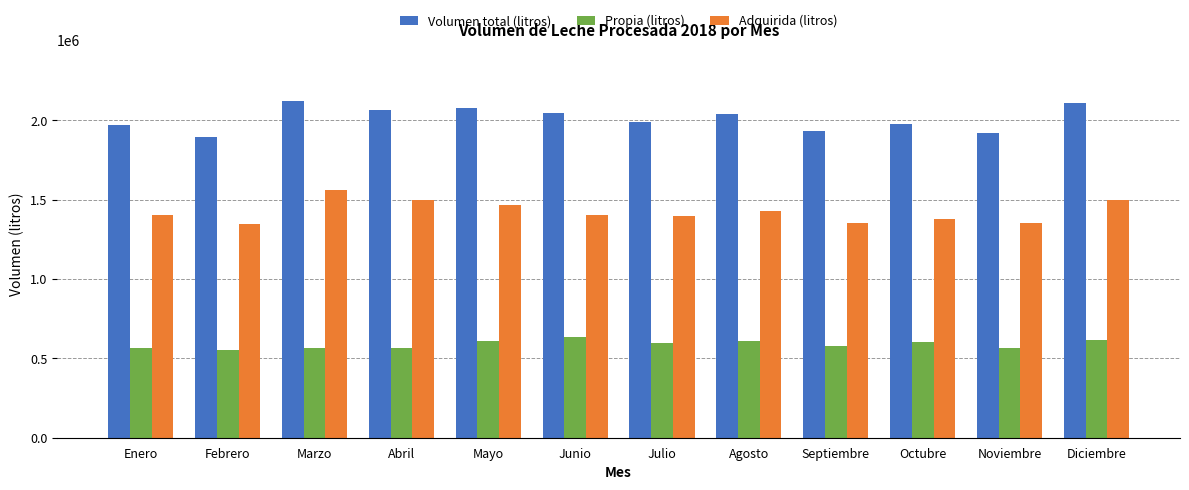

At how many categories does at least one series exceed 1047413?

12